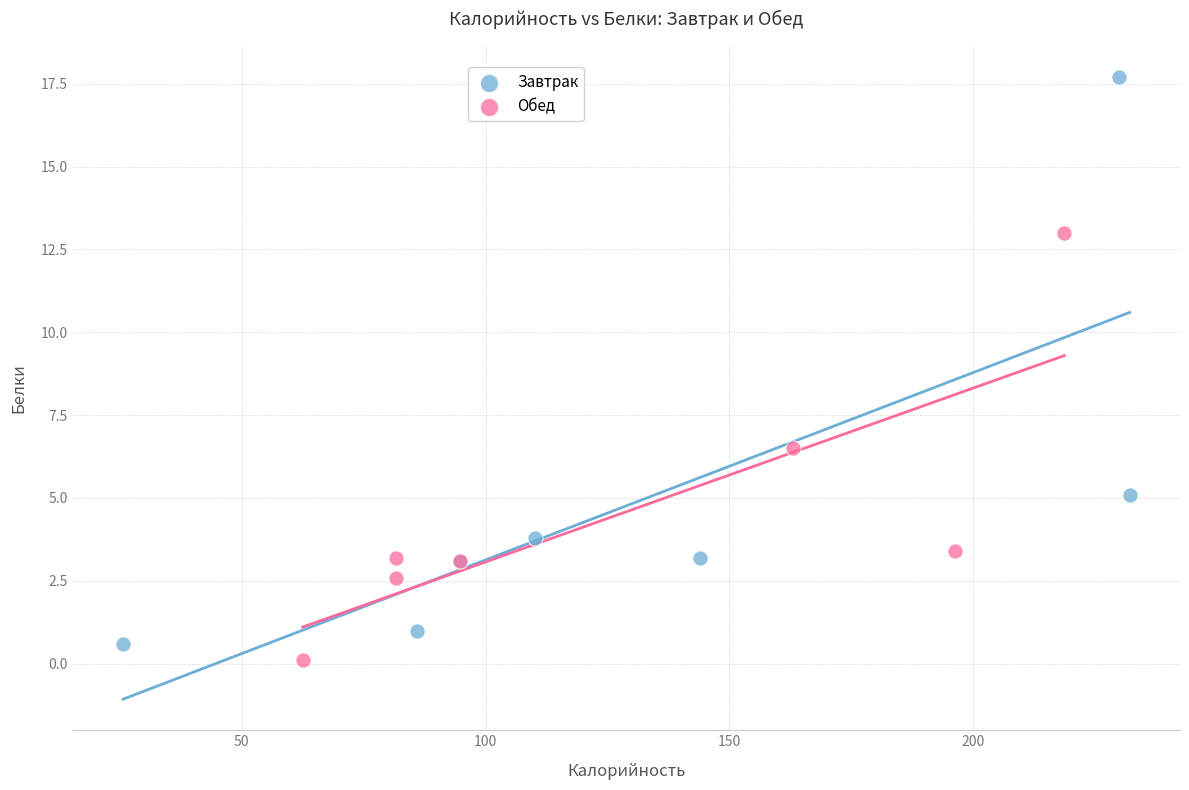

What are all the series names shown in the legend?

Завтрак, Обед